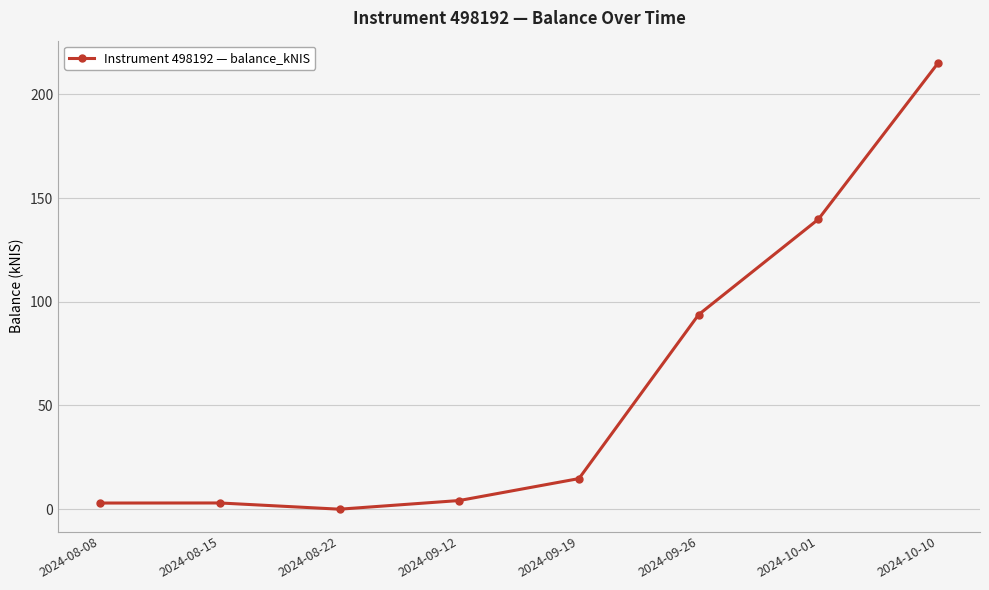

What value does the data have at 2024-09-19?

14.8